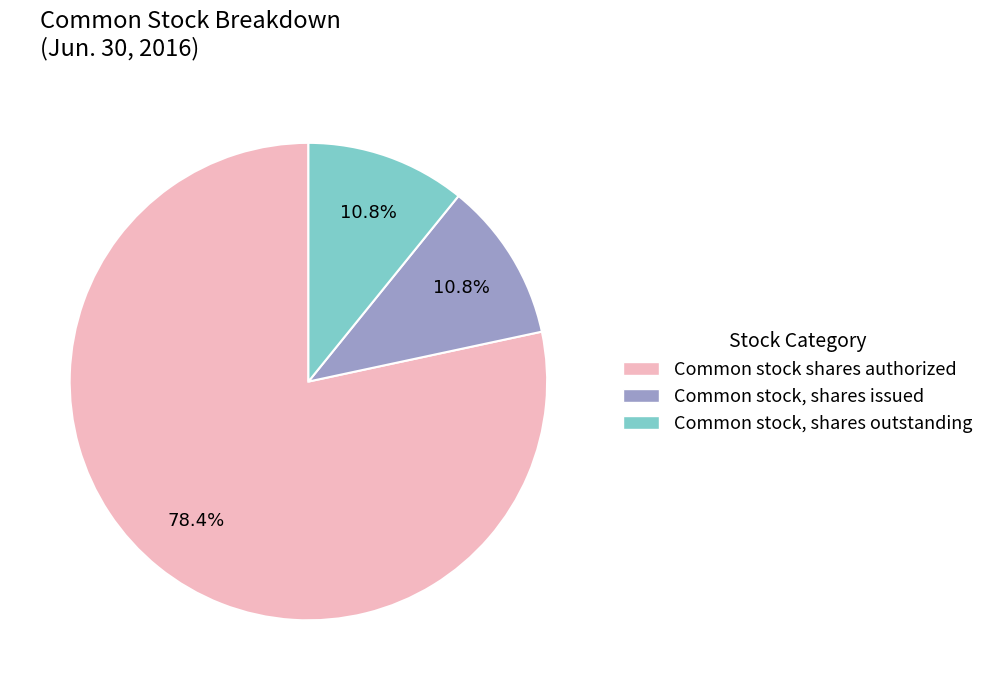

True or false: Common stock shares authorized accounts for 84% of the total.

False